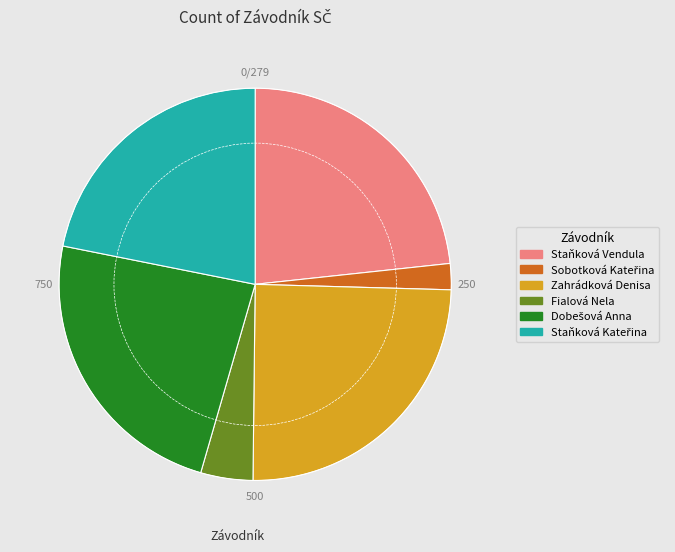

The Staňková Vendula slice represents 31% of the pie. True or false?

False